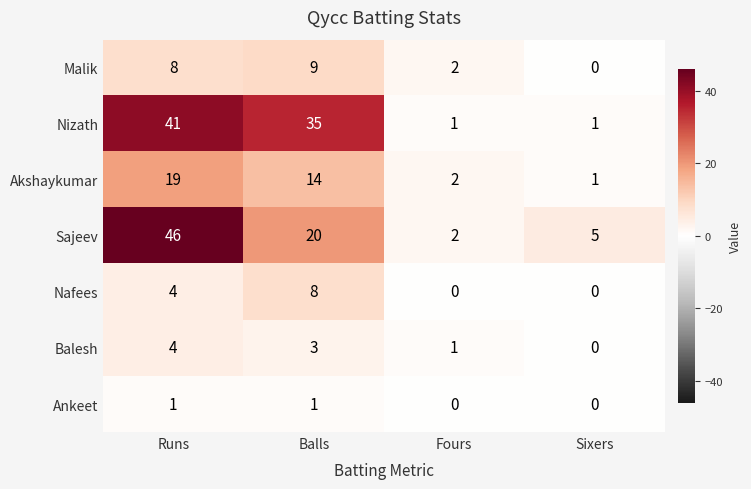

True or false: Nafees has a value of 0 at Fours.

True